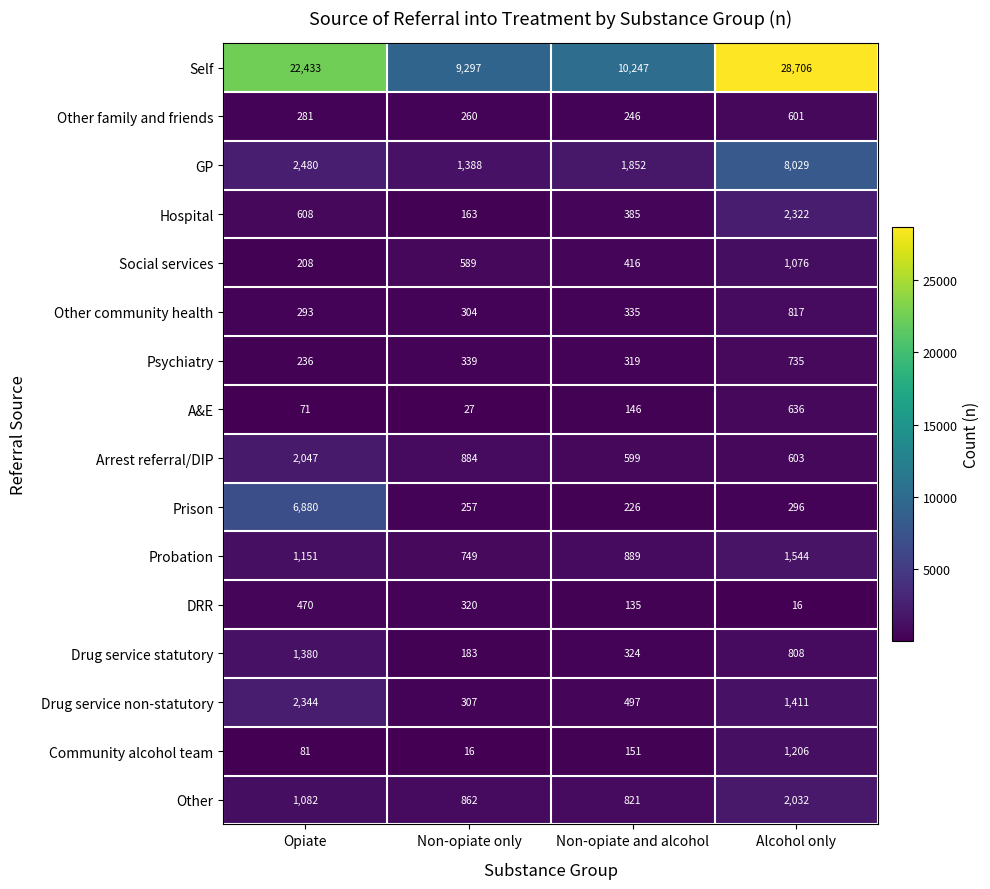

Rank the categories by Community alcohol team value from highest to lowest.

Alcohol only, Non-opiate and alcohol, Opiate, Non-opiate only